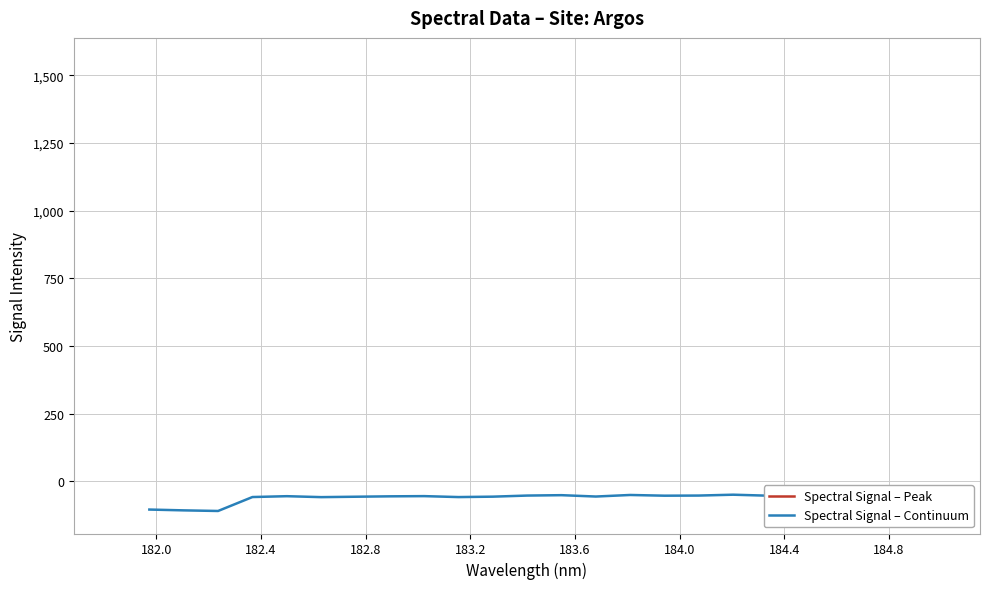

How many lines are shown in the chart?

1